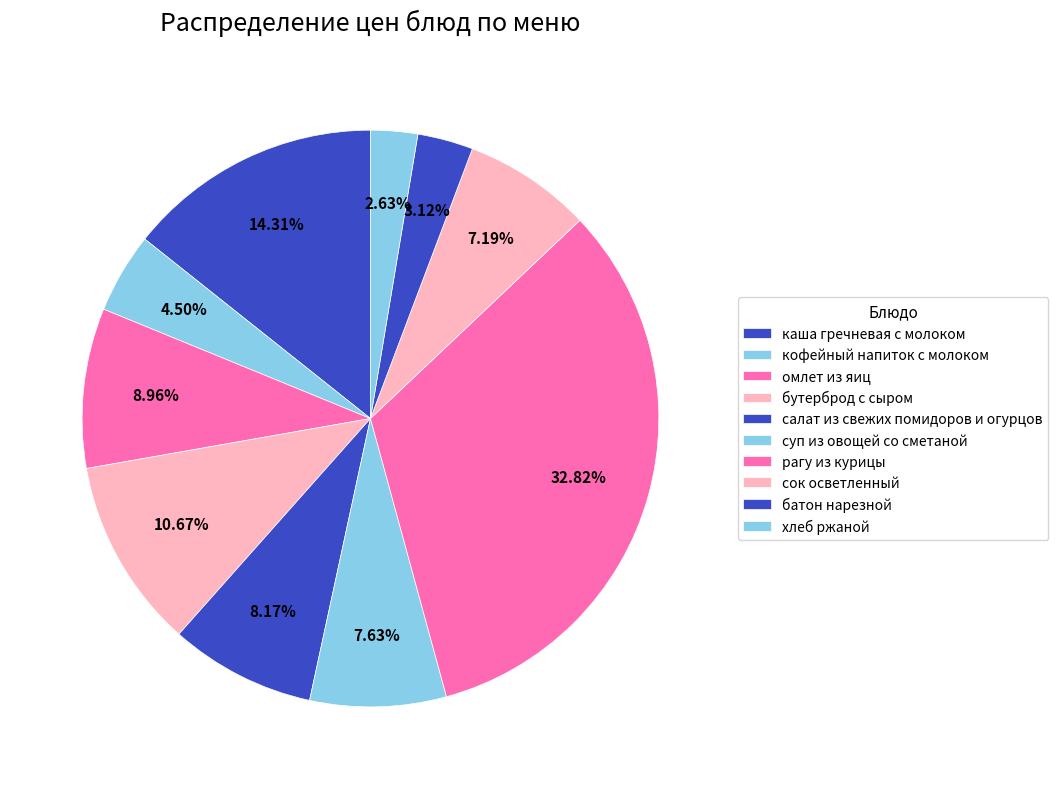

Count the number of slices in the pie.

10